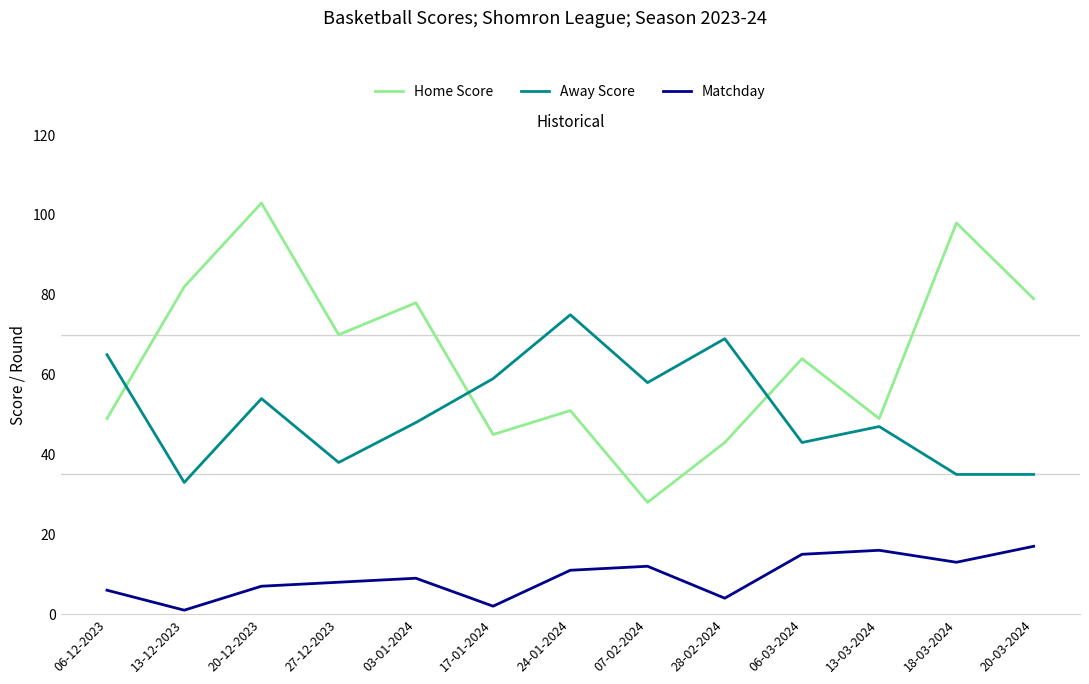

How many series are shown in this chart?

3